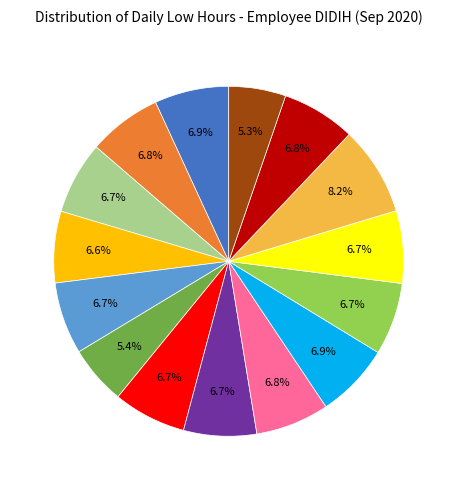

Is there any slice that represents more than half of the pie?

No